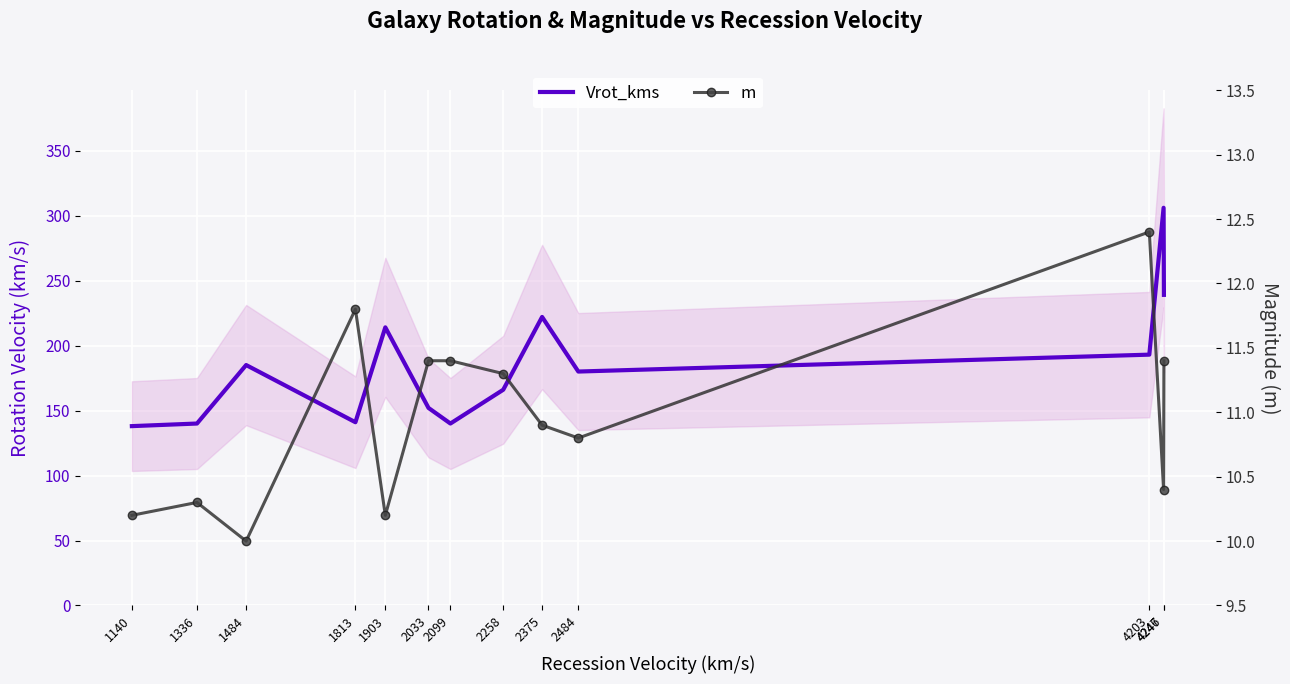

Rank the series by their average value, from lowest to highest.

m, Vrot_kms